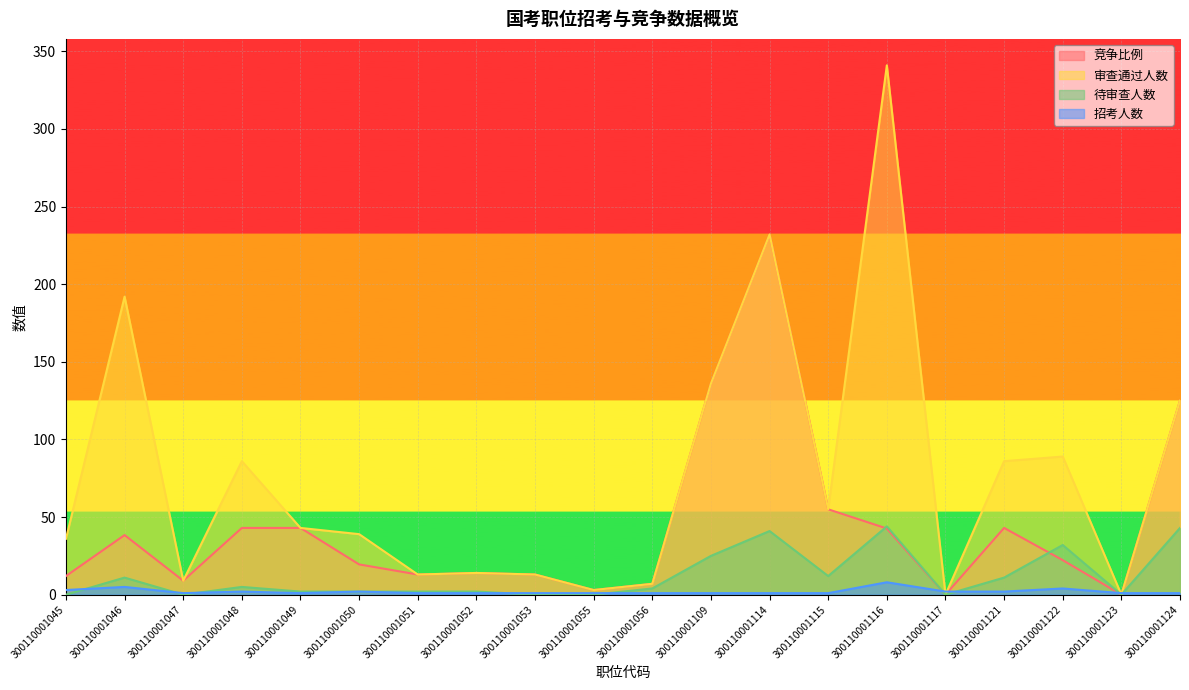

List the labels in order of 竞争比例 value, largest first.

300110001114, 300110001109, 300110001124, 300110001115, 300110001048, 300110001049, 300110001121, 300110001116, 300110001046, 300110001122, 300110001050, 300110001052, 300110001051, 300110001053, 300110001045, 300110001047, 300110001056, 300110001055, 300110001117, 300110001123